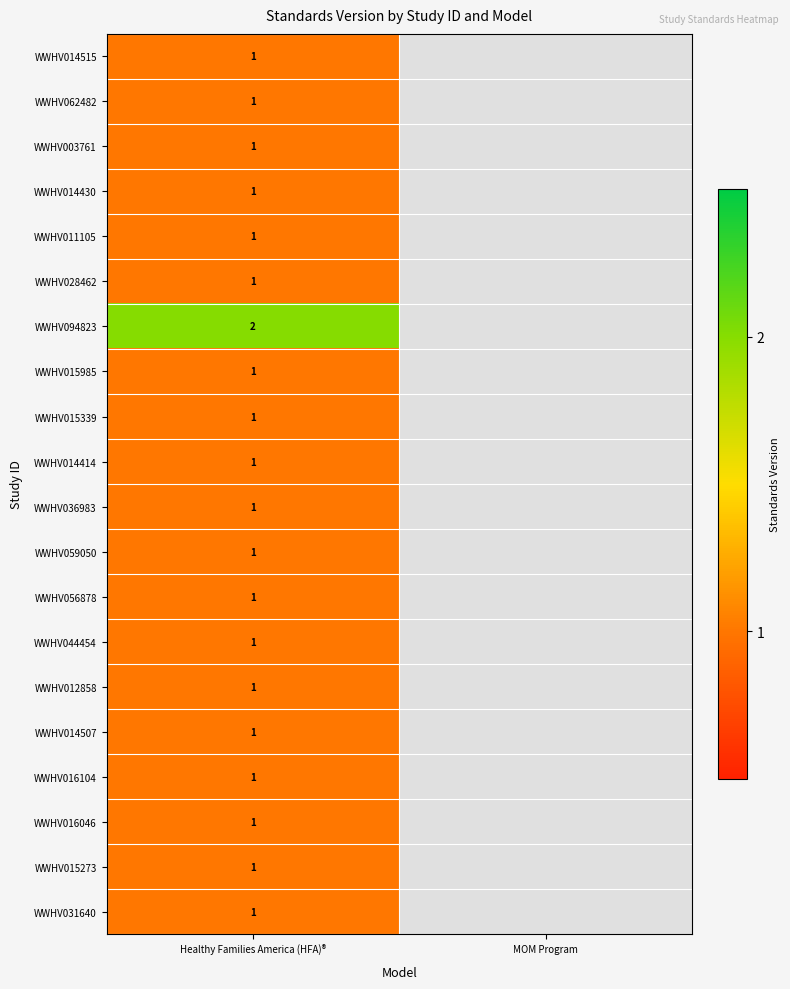

True or false: WWHV011105 has a value of 1 at Healthy Families America (HFA)®.

True